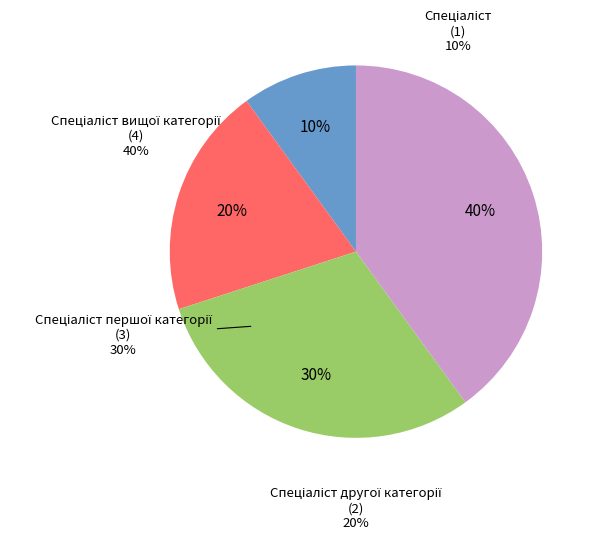

What percentage do Спеціаліст and Спеціаліст другої категорії together represent?

30.0%